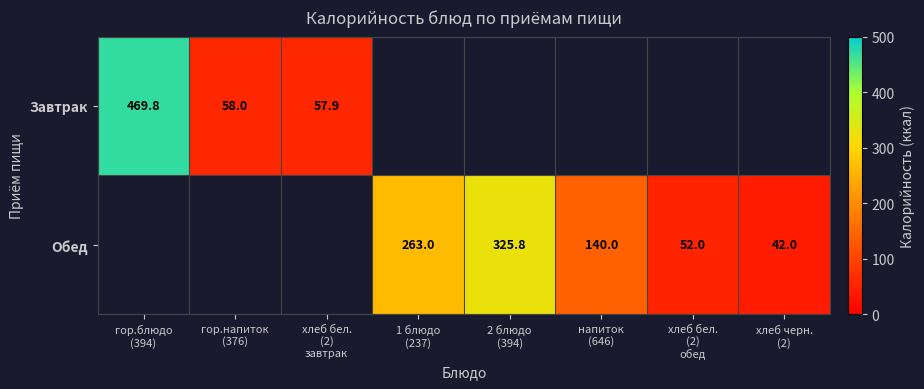

How many data points does each series have?

8